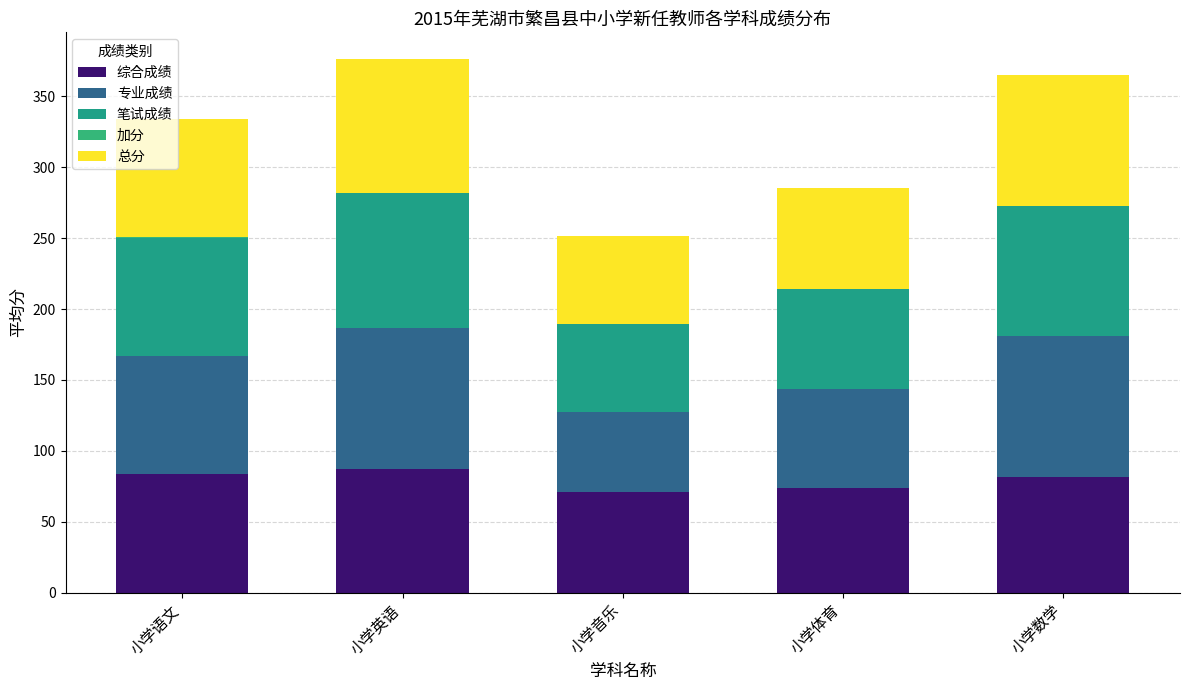

What is the sum of the 综合成绩 values at 小学语文 and 小学英语?

170.9